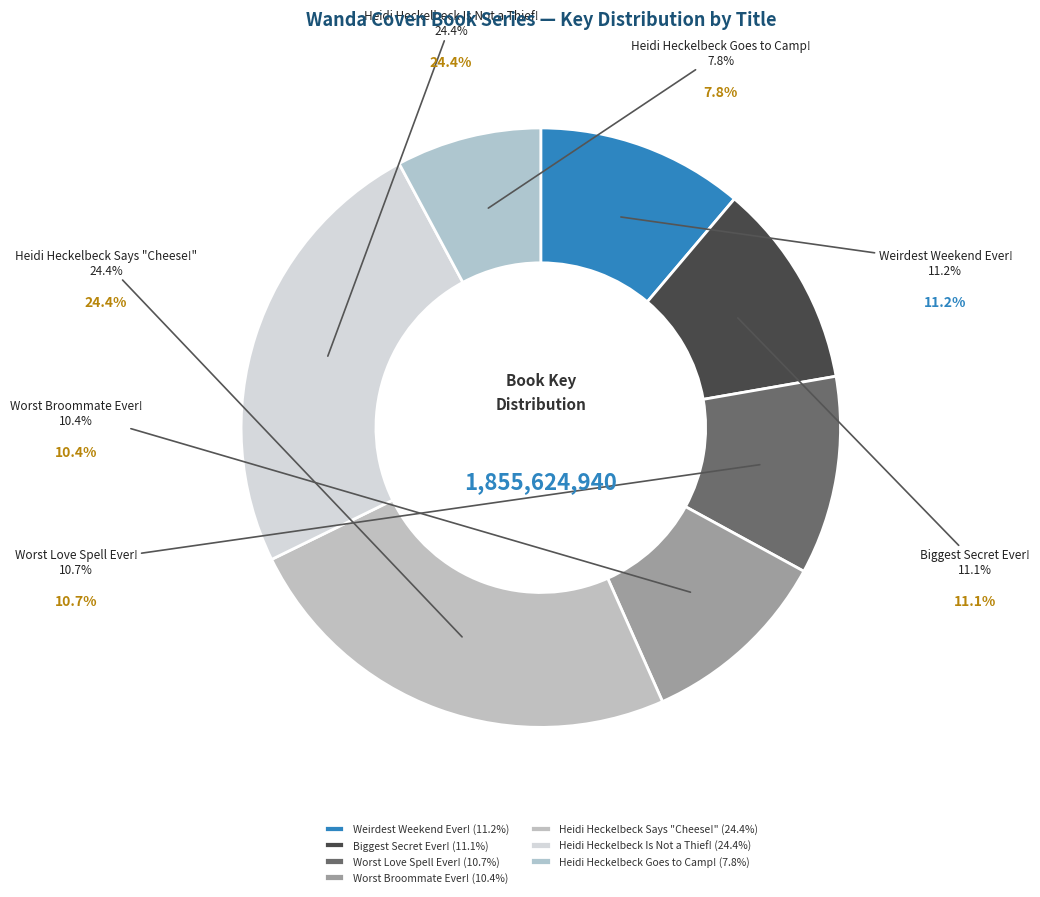

Is it true that Heidi Heckelbeck Goes to Camp! is 17% of the pie?

False